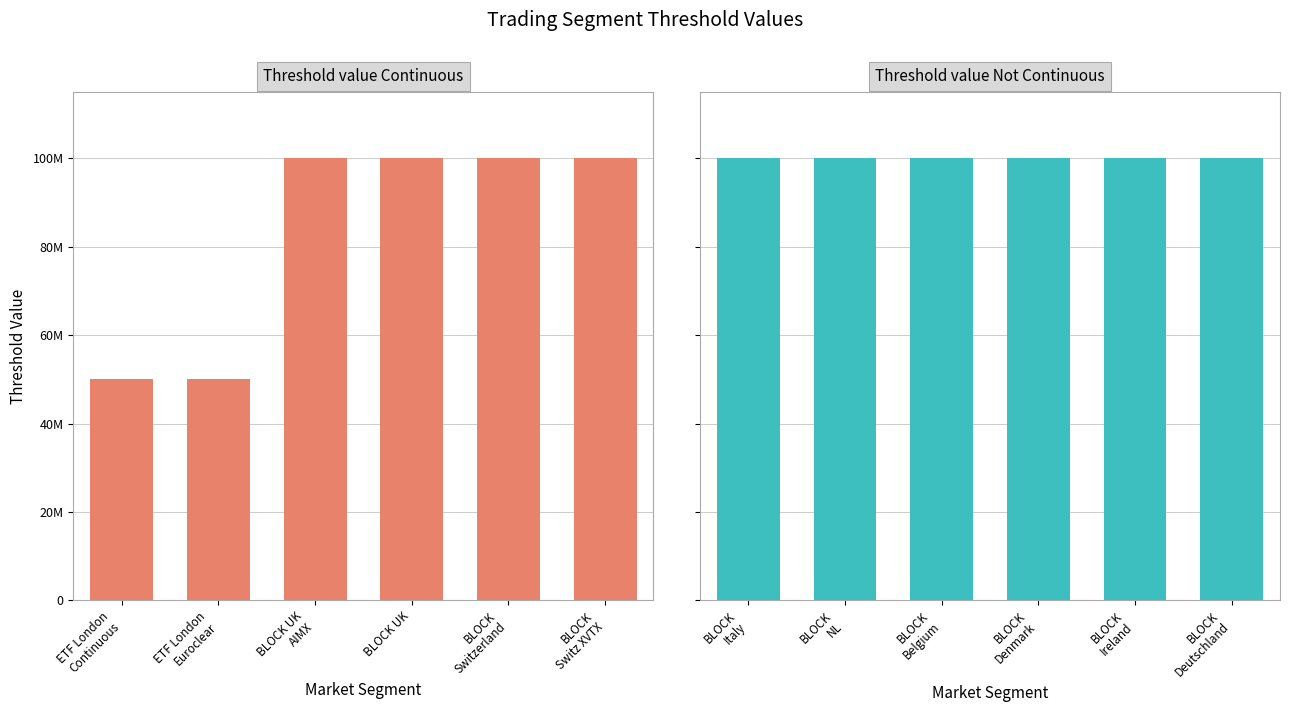

List the series in order of their peak value, highest first.

Threshold value Continuous, Threshold value Not Continuous